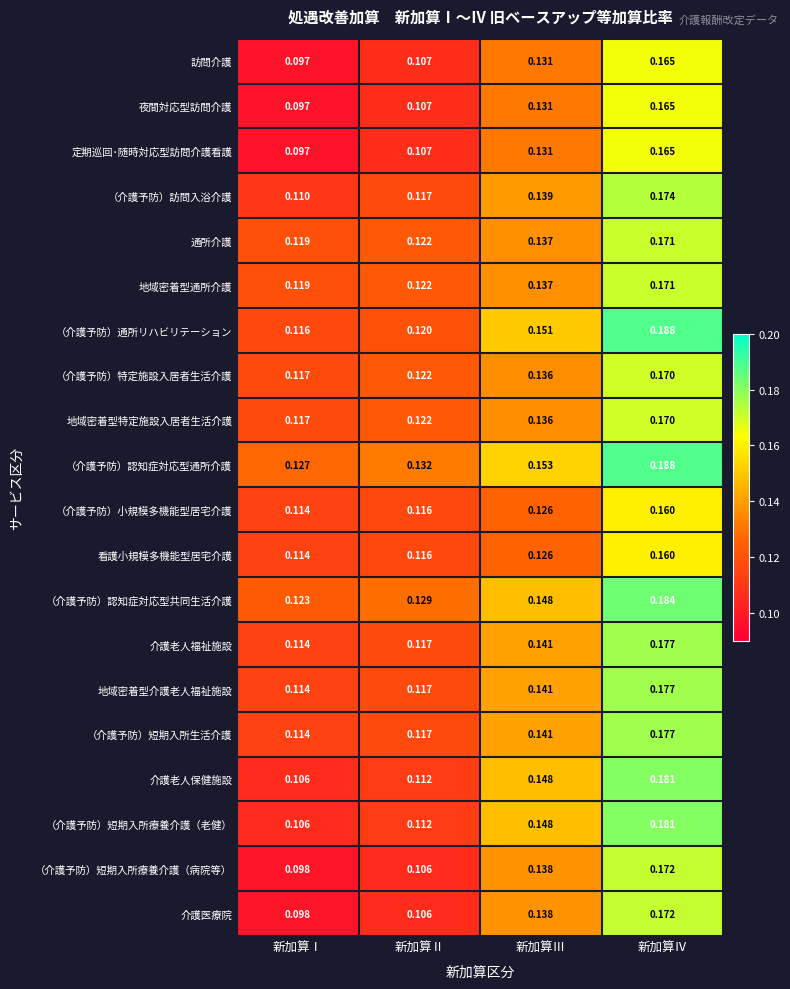

Is the value of 看護小規模多機能型居宅介護 at 新加算Ⅲ greater than the value of 夜間対応型訪問介護 at 新加算Ⅲ?

No